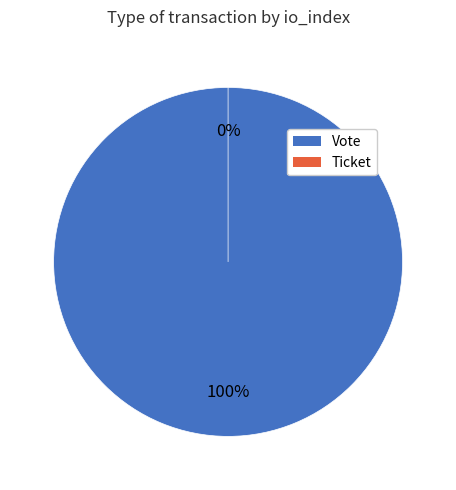

To the nearest percent, what is the combined percentage of Ticket and Vote?

100%